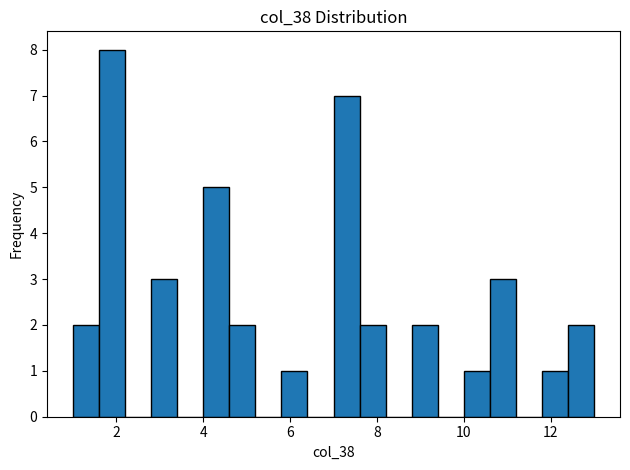

Around what value on the x-axis is the tallest bar? Give the approximate position of its centre, as read against the axis.

2.0